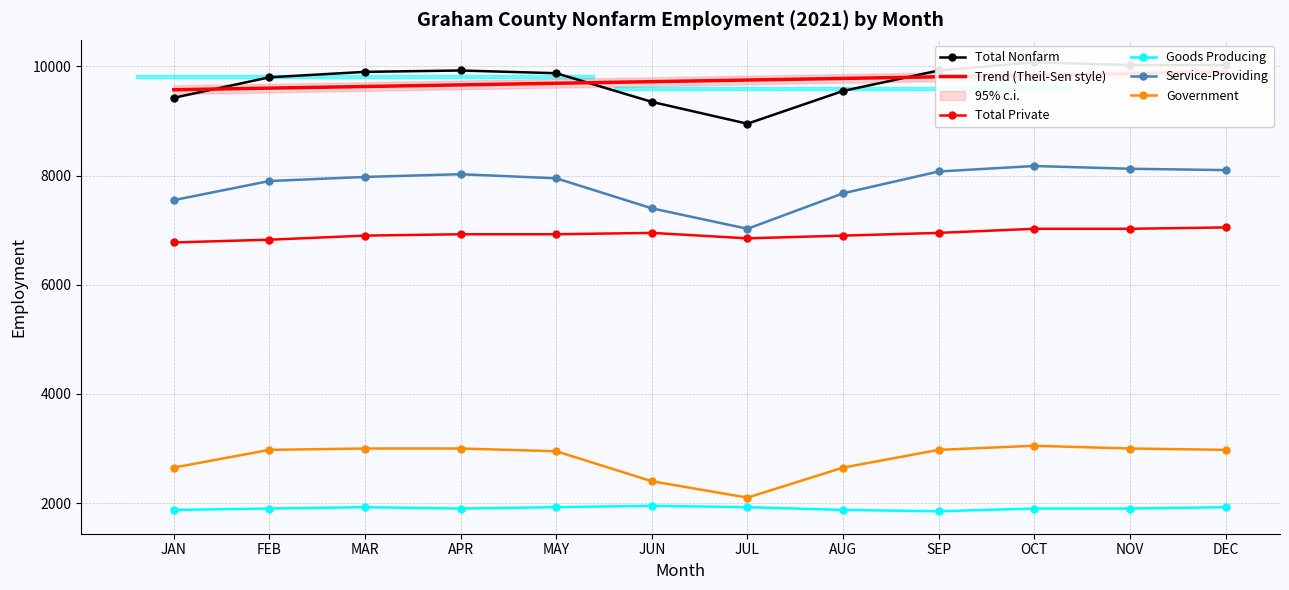

How many data points in Total Private are above 6925?

5